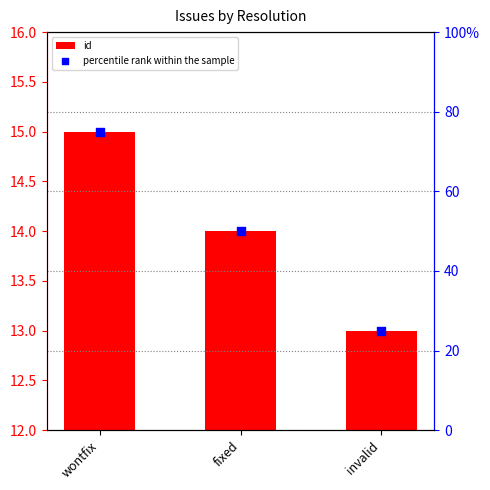

Which series contains the highest Y value?

percentile rank within the sample